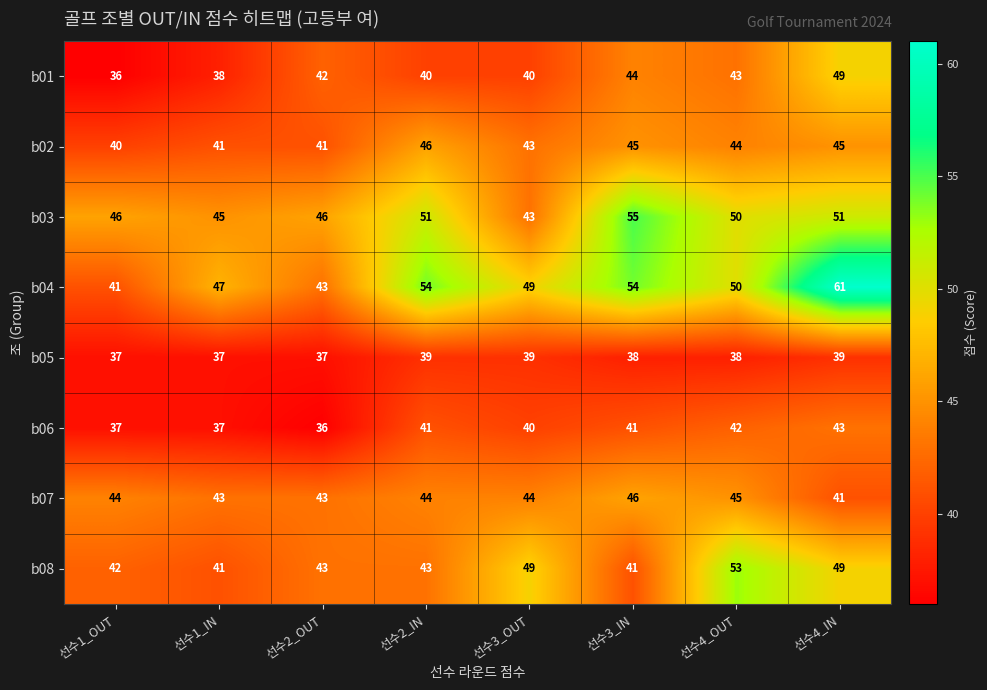

What is the difference between the second highest and minimum values in the b02 series?

5